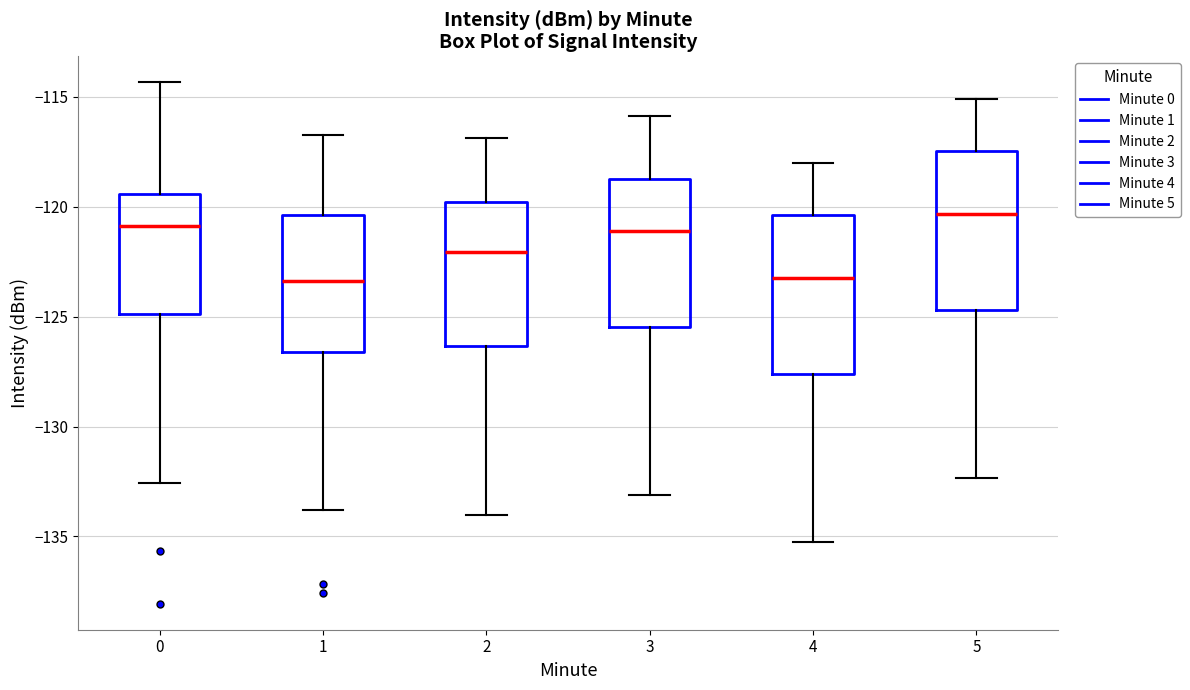

Reading left to right, read every box against the y-axis: the position of its median line, the range the box covers, and the ends of its whiskers. The values are not printed on the chart, so give them approximately, as read against the axis.

0: median -121.0, box -125.0 to -119.5, whiskers -132.5 to -114.5
1: median -123.5, box -126.5 to -120.5, whiskers -134.0 to -116.5
2: median -122.0, box -126.5 to -120.0, whiskers -134.0 to -117.0
3: median -121.0, box -125.5 to -118.5, whiskers -133.0 to -116.0
4: median -123.0, box -127.5 to -120.5, whiskers -135.0 to -118.0
5: median -120.5, box -124.5 to -117.5, whiskers -132.5 to -115.0